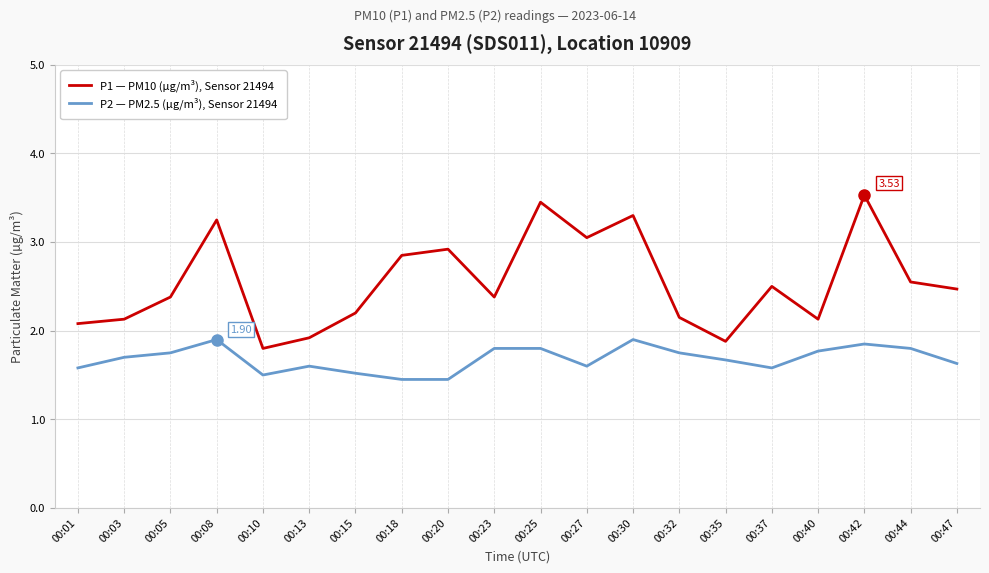

Rank the series by their average value, from highest to lowest.

P1 — PM10 (µg/m³), Sensor 21494, P2 — PM2.5 (µg/m³), Sensor 21494